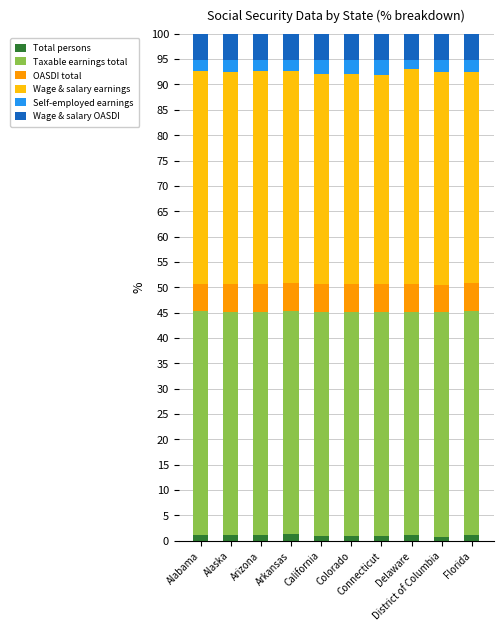

What is the approximate value of Wage & salary earnings at Arizona?

42.1